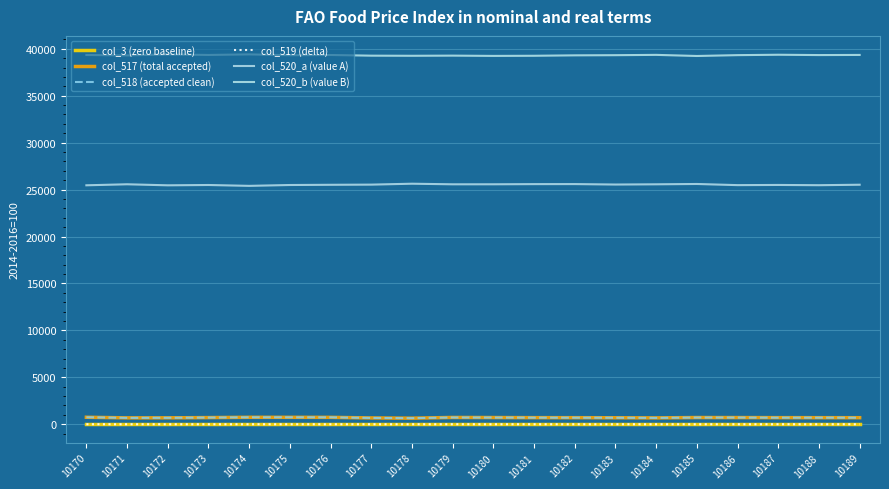

True or false: col_520_a (value A) and col_520_b (value B) cross at least once.

False